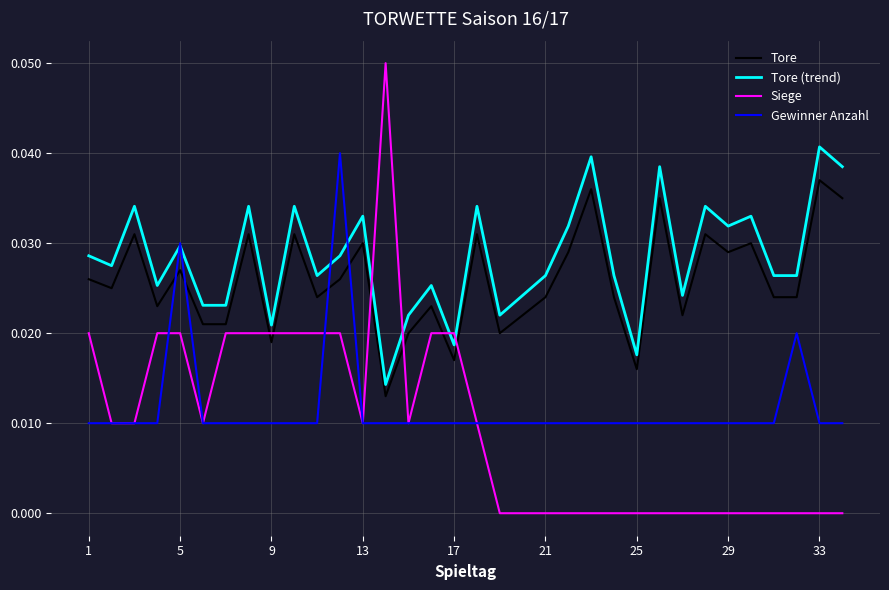

Which series has the largest total across all categories?

Tore (trend)